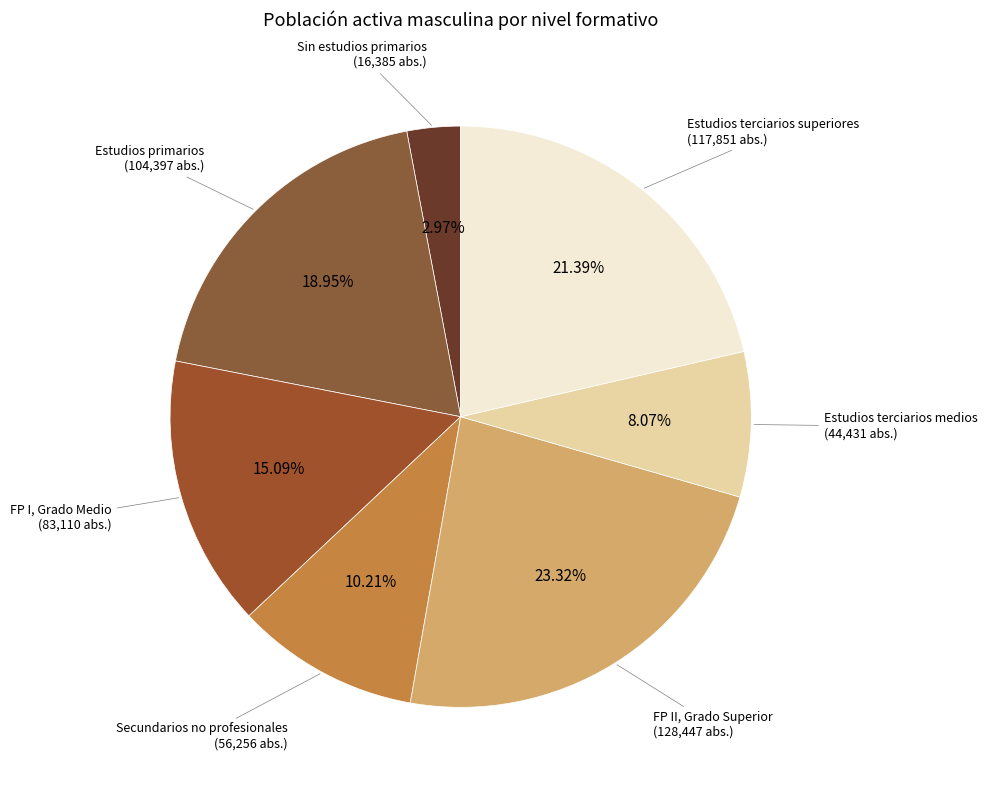

To the nearest percent, what is the average slice percentage?

14%